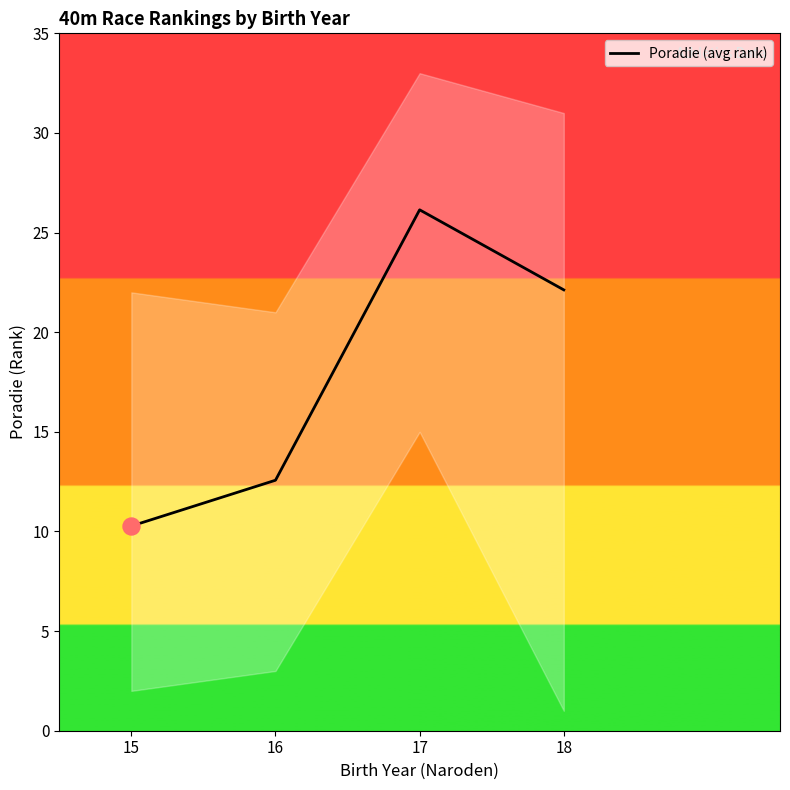

What is the change in value from 16 to 17?

+13.6